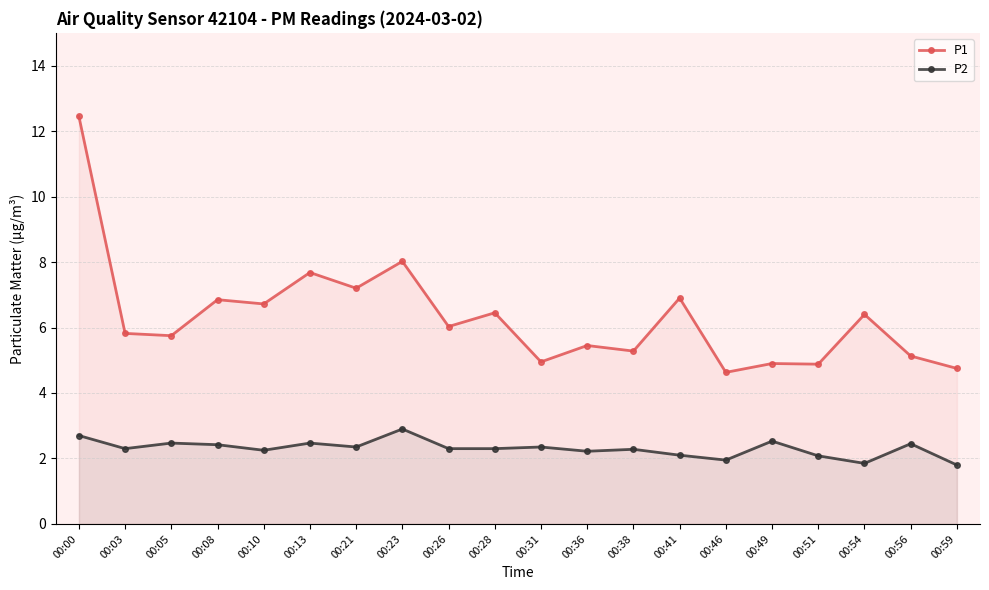

The value of P2 at 00:31 is 2.4. True or false?

True